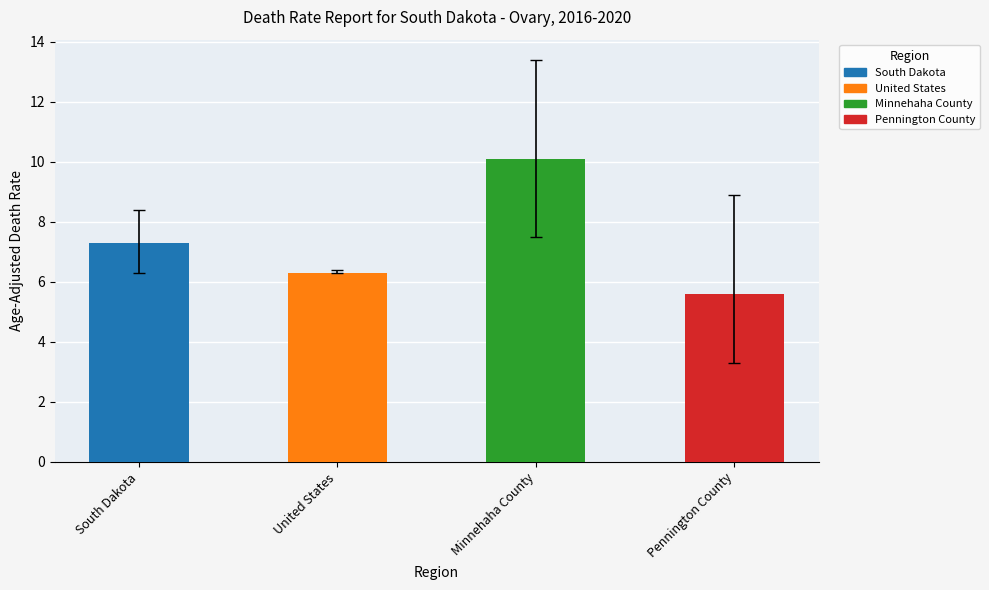

Is it true that the value at Minnehaha County is 2.0?

False